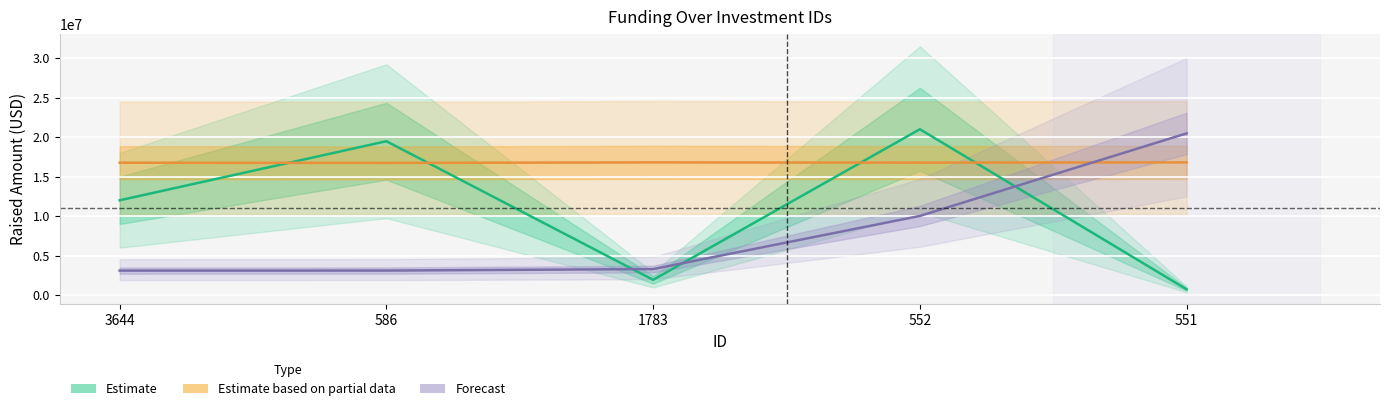

Reading right to left, what are all the values shown in this chart?

Estimate: 730000.0	21000000.0	1929900.0	19480000.0	12000000.0
Estimate based on partial data: 16800000.0	16766617.0	16800000.0	16733234.0	16758271.2
Forecast: 20475000.0	10018365.8	3292631.7	3101591.7	3095972.8